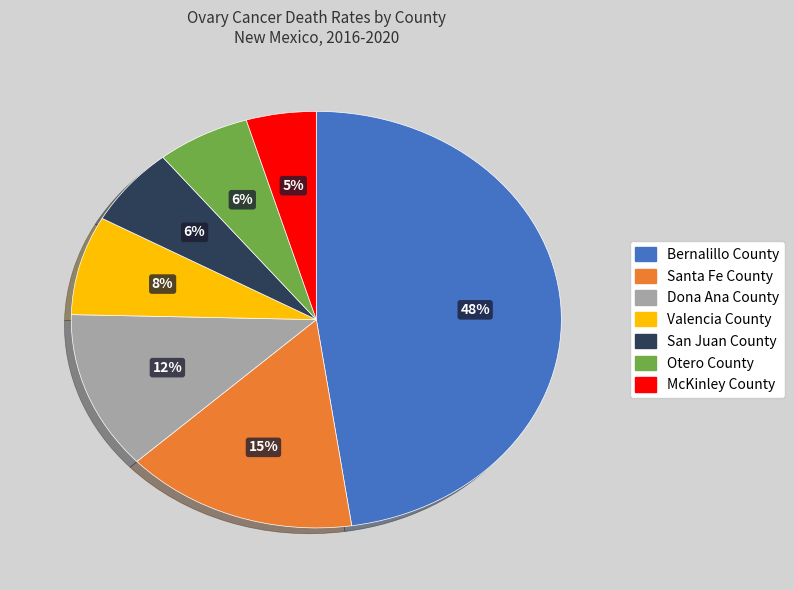

Combined, do Otero County and McKinley County account for over 50%?

No